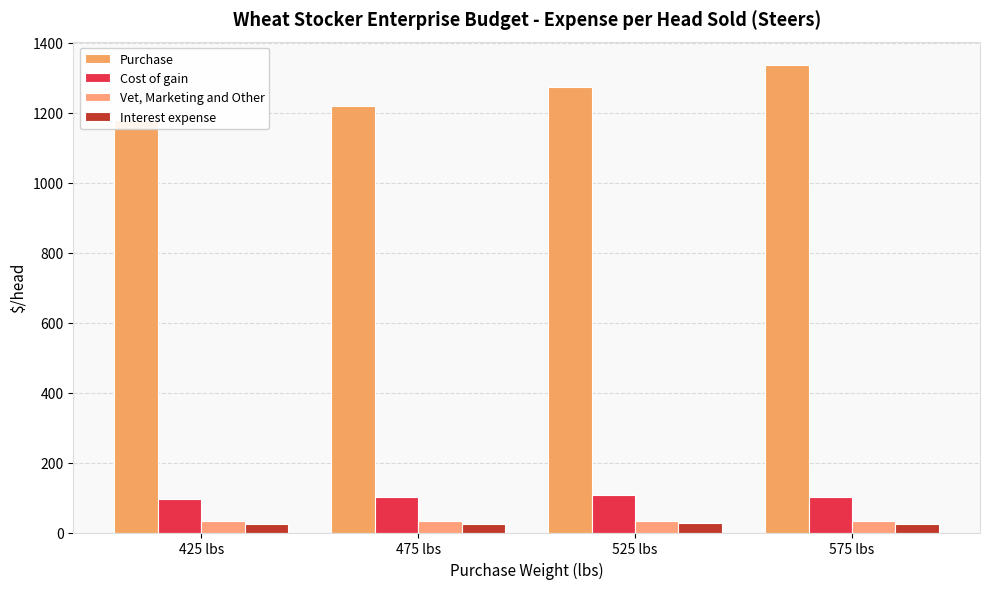

List the series in order of their peak value, lowest first.

Interest expense, Vet, Marketing and Other, Cost of gain, Purchase